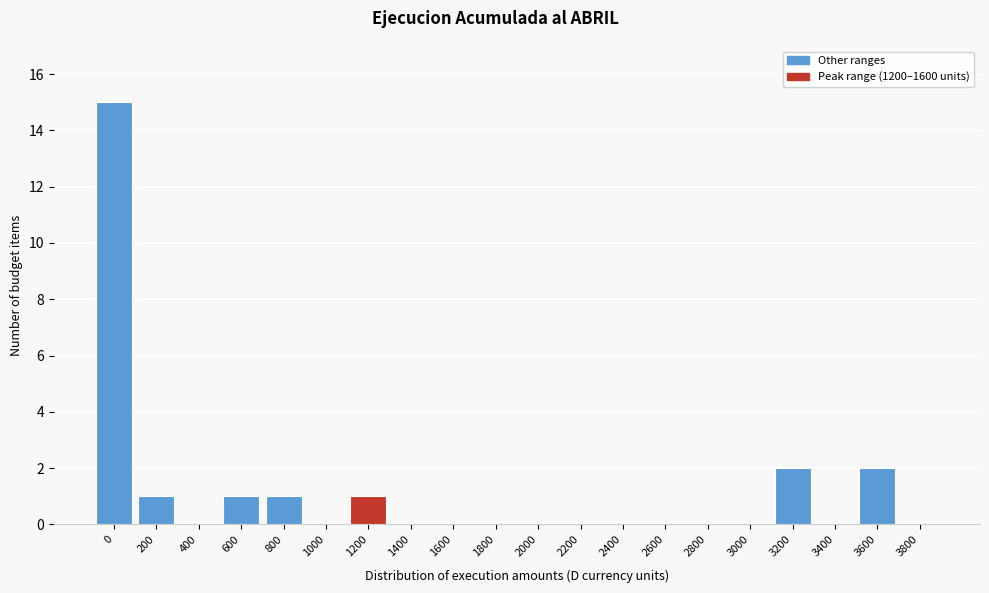

Reading left to right, what are all the values shown in this chart?

0=15	200=1	400=0	600=1	800=1	1000=0	1200=1	1400=0	1600=0	1800=0	2000=0	2200=0	2400=0	2600=0	2800=0	3000=0	3200=2	3400=0	3600=2	3800=0